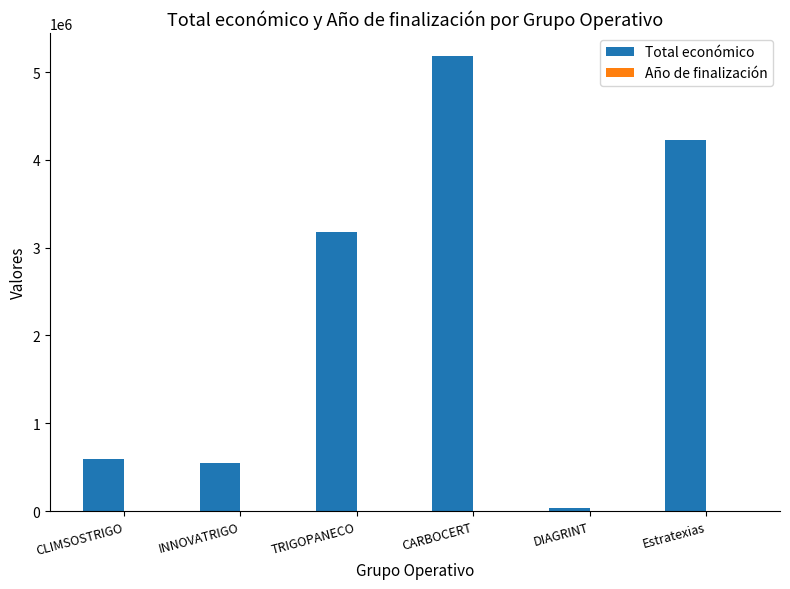

What is the sum of the Total económico values at CLIMSOSTRIGO and INNOVATRIGO?

1135349